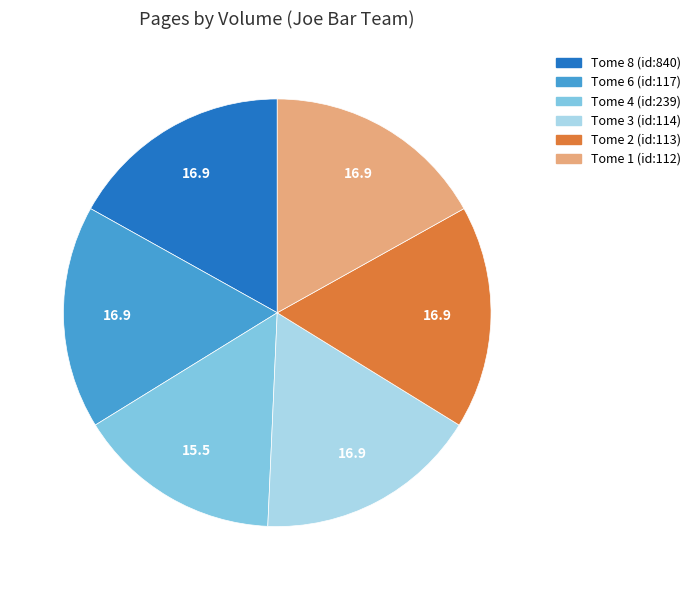

What is the ratio of the value at Tome 8 (id:840) to the value at Tome 3 (id:114)?

1.0